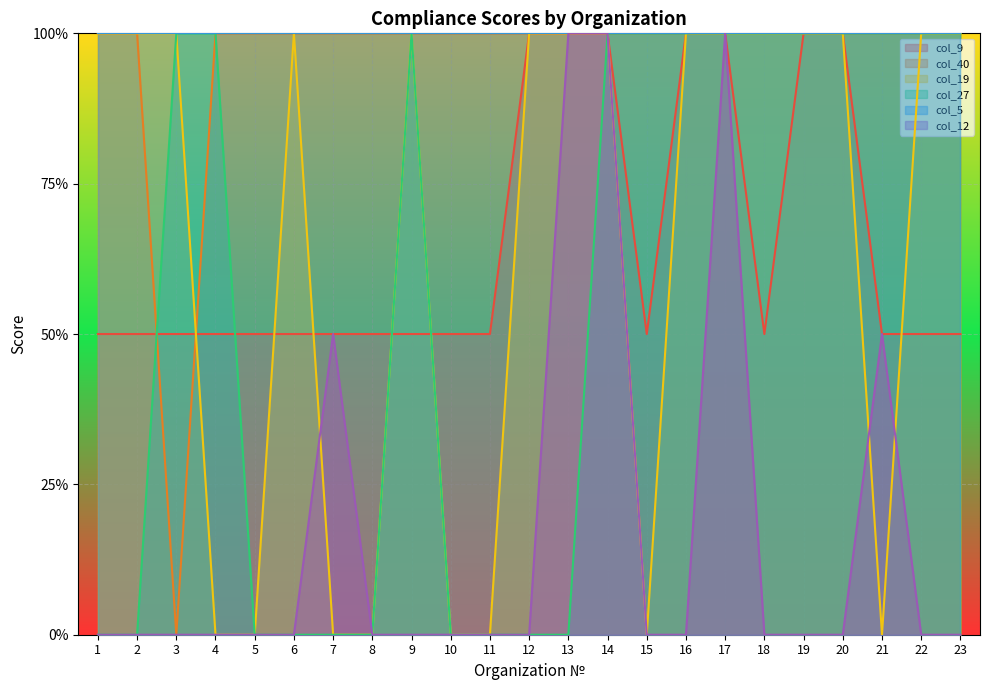

True or false: col_12 has a value of -0.7 at 8.

False